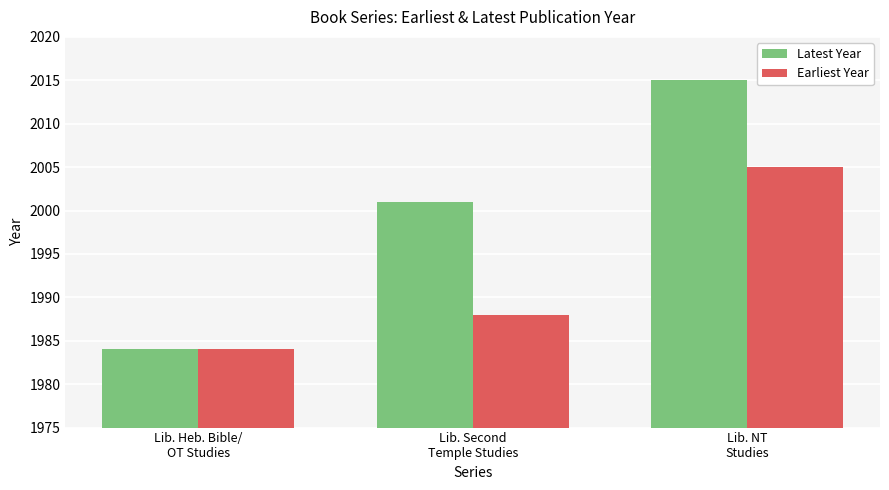

Count the Earliest Year values in the range 1984 to 2005.

3